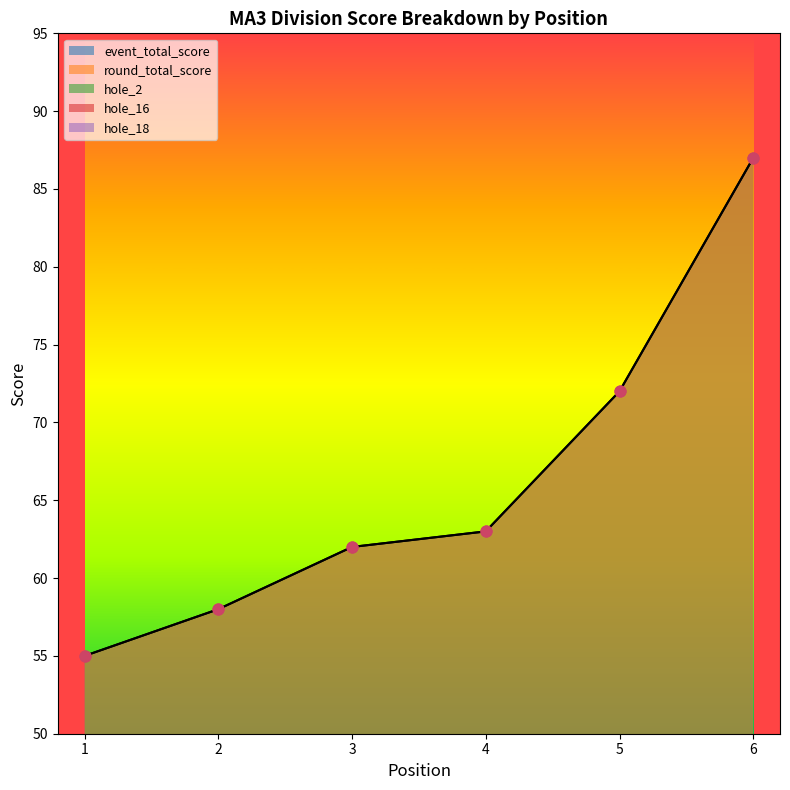

What is the total value across all series at 4?

142